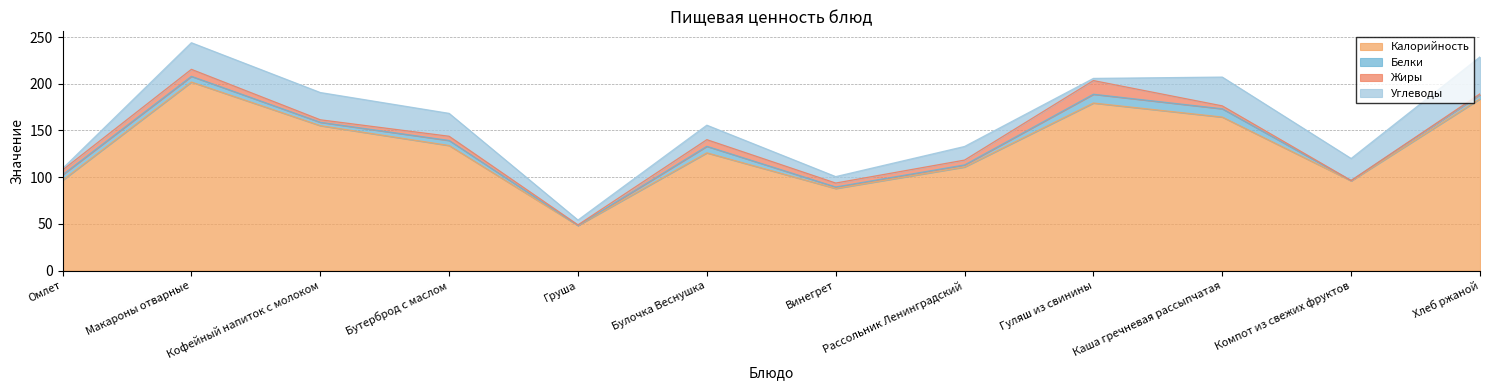

Between Каша гречневая рассыпчатая and Кофейный напиток с молоком, which is larger?

Каша гречневая рассыпчатая